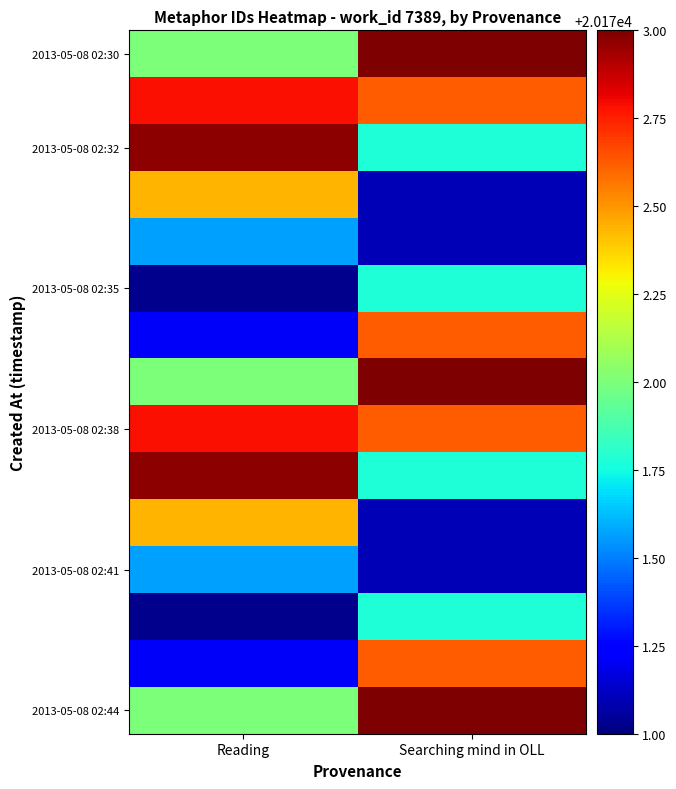

What is the difference between the highest and lowest values at Reading?

1.9